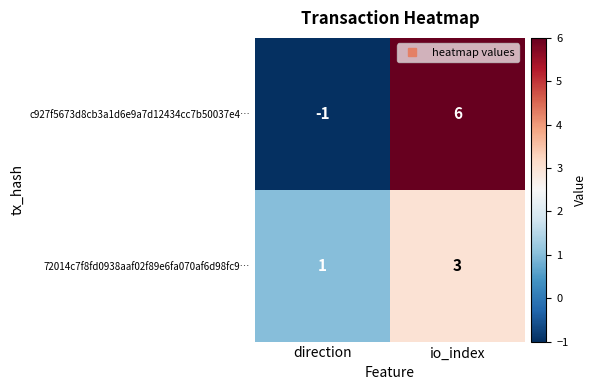

What is the difference between the highest and lowest values at direction?

2